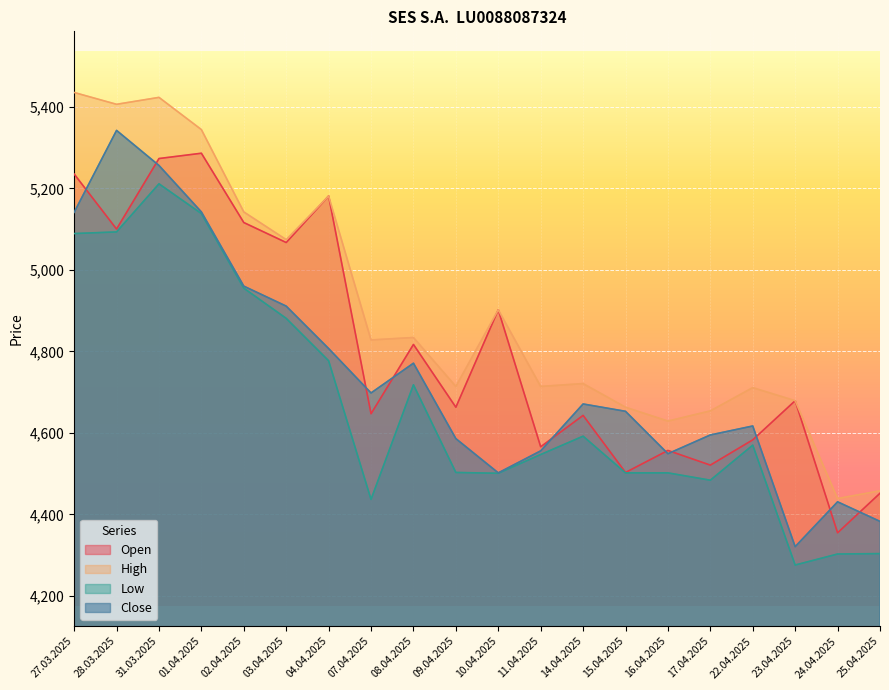

How many data points in Open are less than 4679?

10